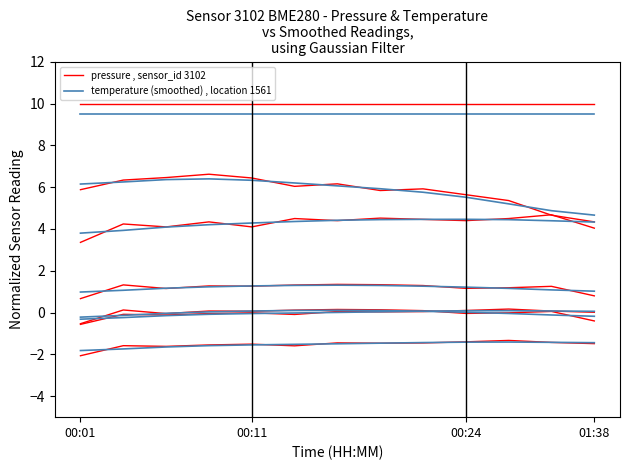

How many interior local peaks does the temperature (smoothed) , location 1561 series have?

1